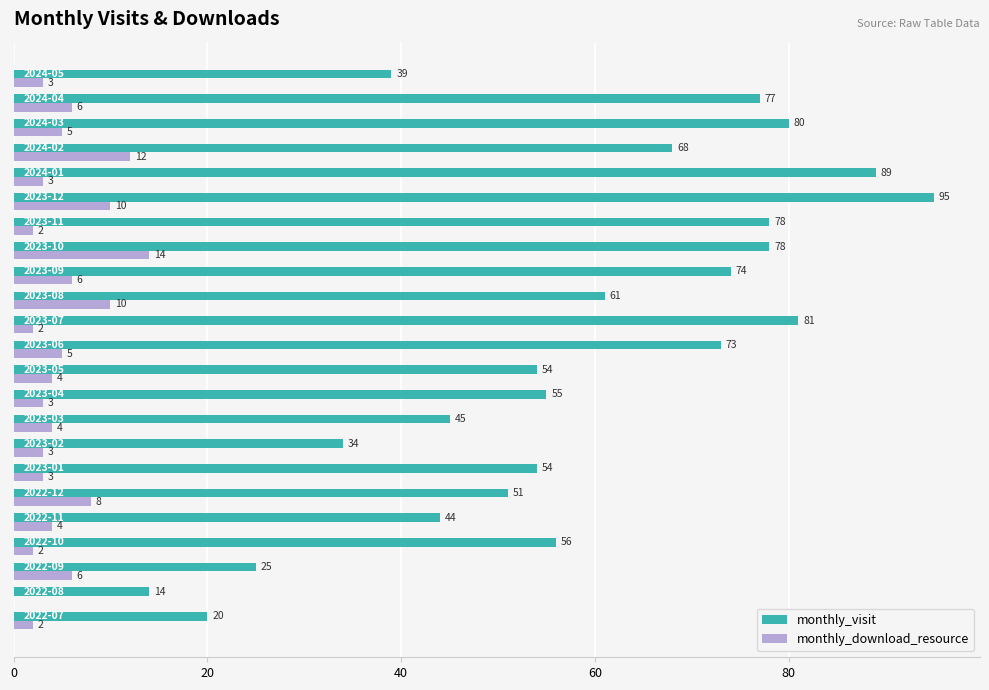

Which series has the largest total across all categories?

monthly_visit